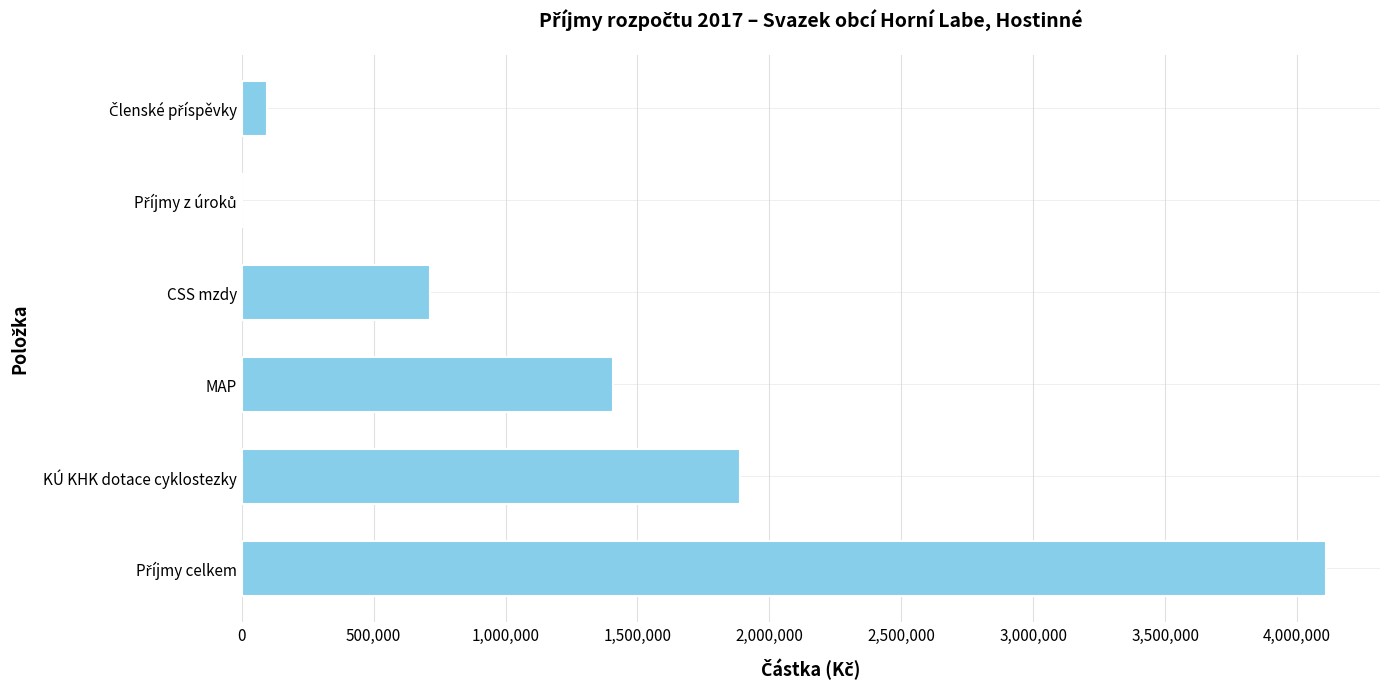

What is the greatest value displayed?

4108174